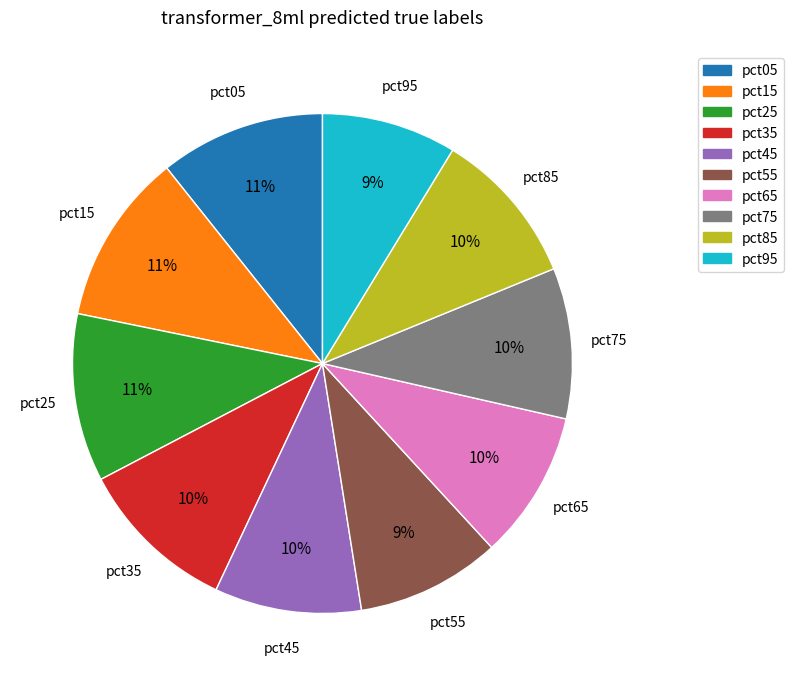

Does any single category account for the majority?

No